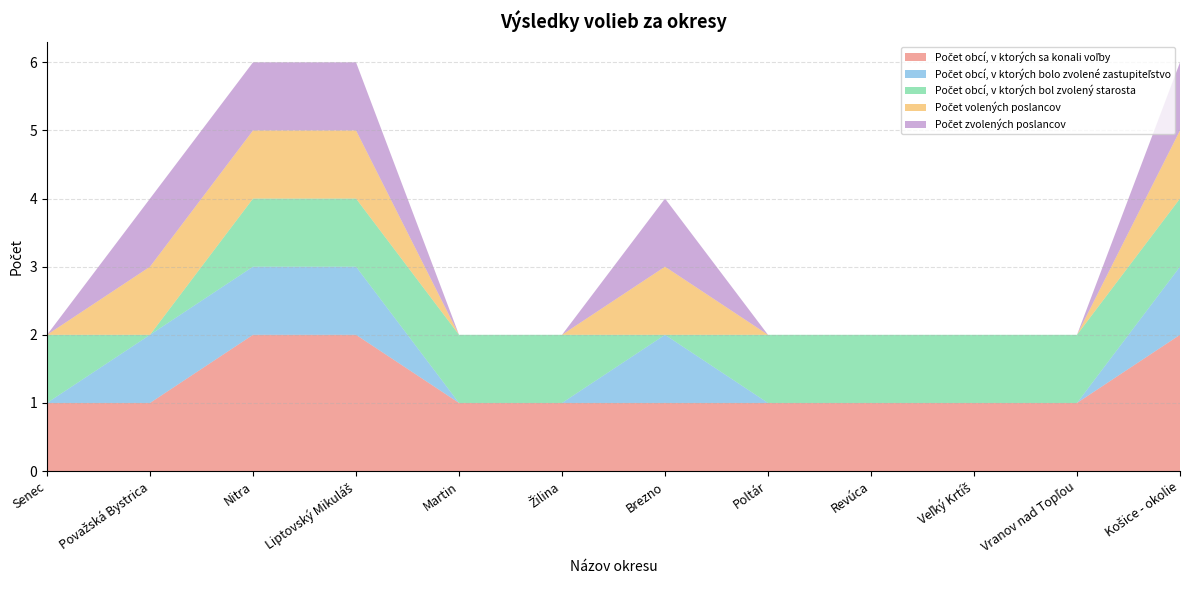

Reading left to right, extract all data points from this chart.

Počet obcí, v ktorých sa konali voľby: 1	1	2	2	1	1	1	1	1	1	1	2
Počet obcí, v ktorých bolo zvolené zastupiteľstvo: 0	1	1	1	0	0	1	0	0	0	0	1
Počet obcí, v ktorých bol zvolený starosta: 1	0	1	1	1	1	0	1	1	1	1	1
Počet volených poslancov: 0	1	1	1	0	0	1	0	0	0	0	1
Počet zvolených poslancov: 0	1	1	1	0	0	1	0	0	0	0	1